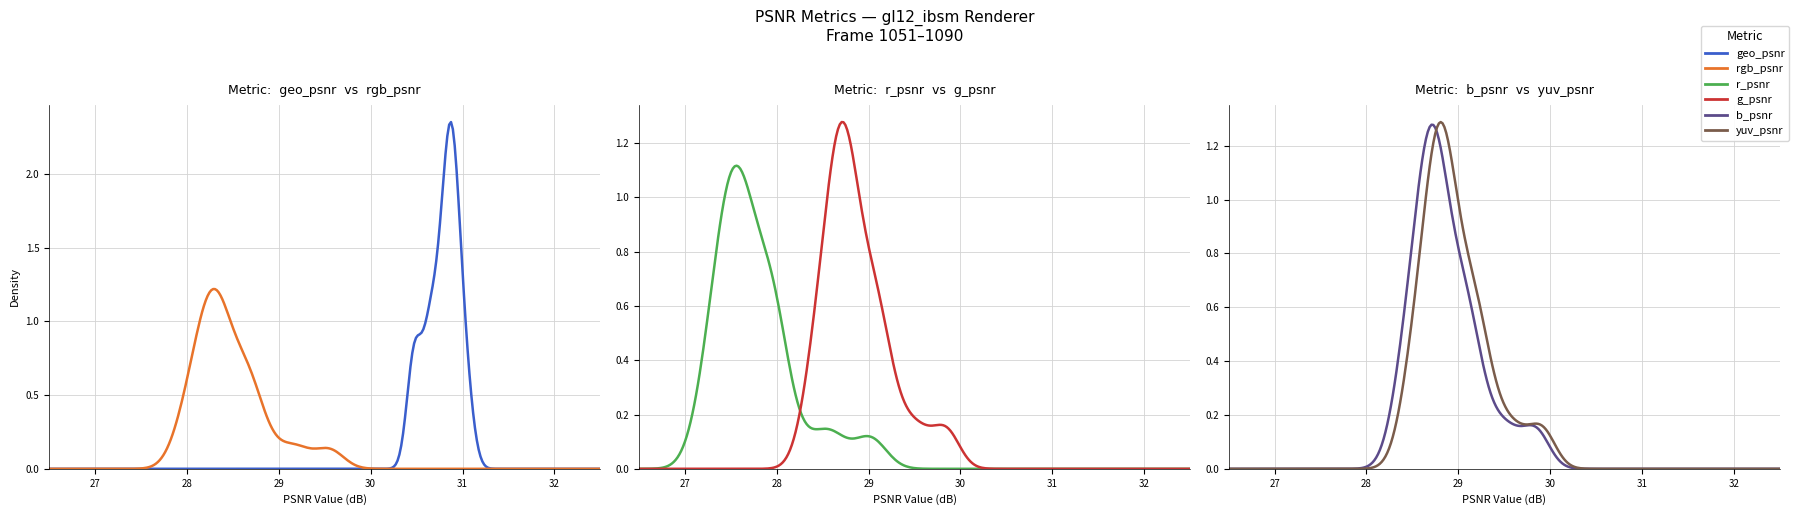

True or false: geo_psnr and rgb_psnr intersect in this chart.

False